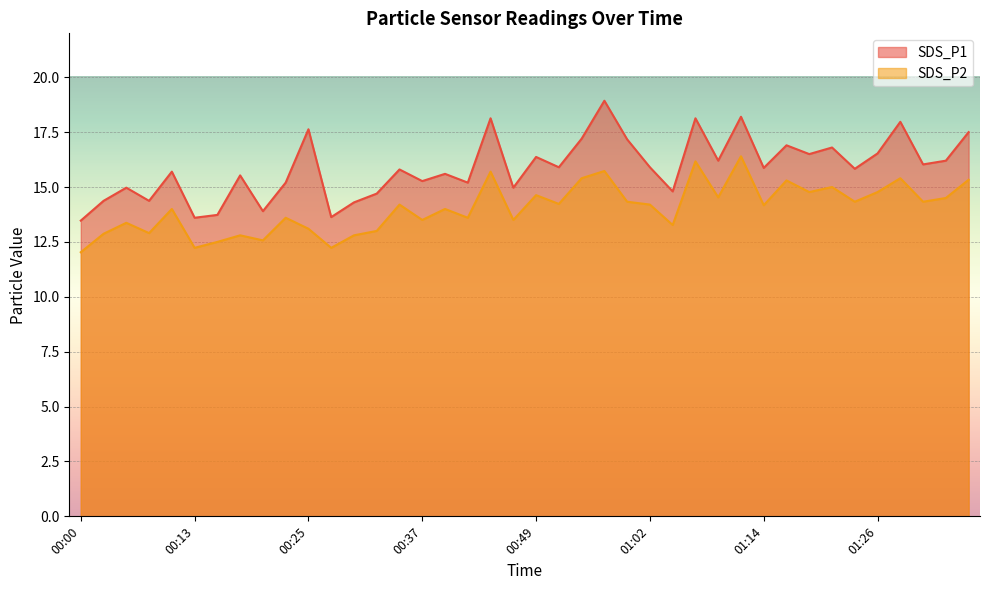

The SDS_P2 series shows 12.9 at 00:08. True or false?

True